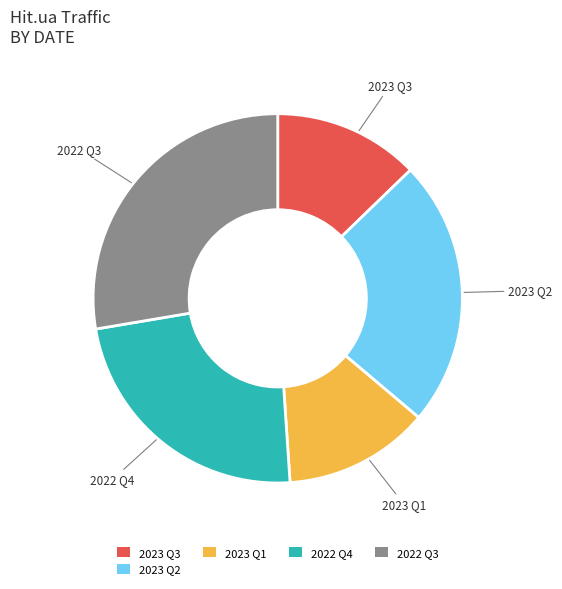

Do 2022 Q3 and 2023 Q3 together represent more than half of the pie?

No